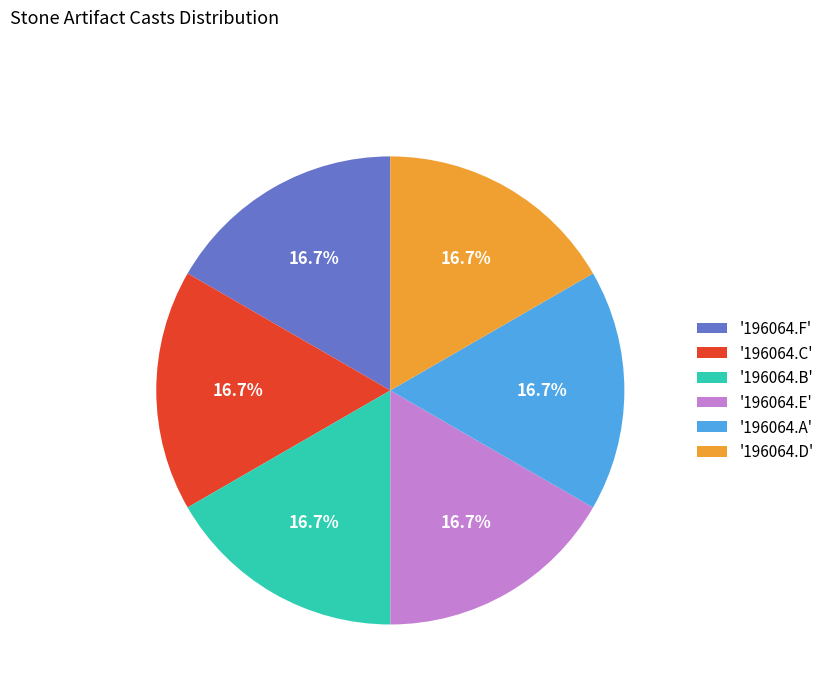

What is the ratio of the value at '196064.B' to the value at '196064.A'?

1.0